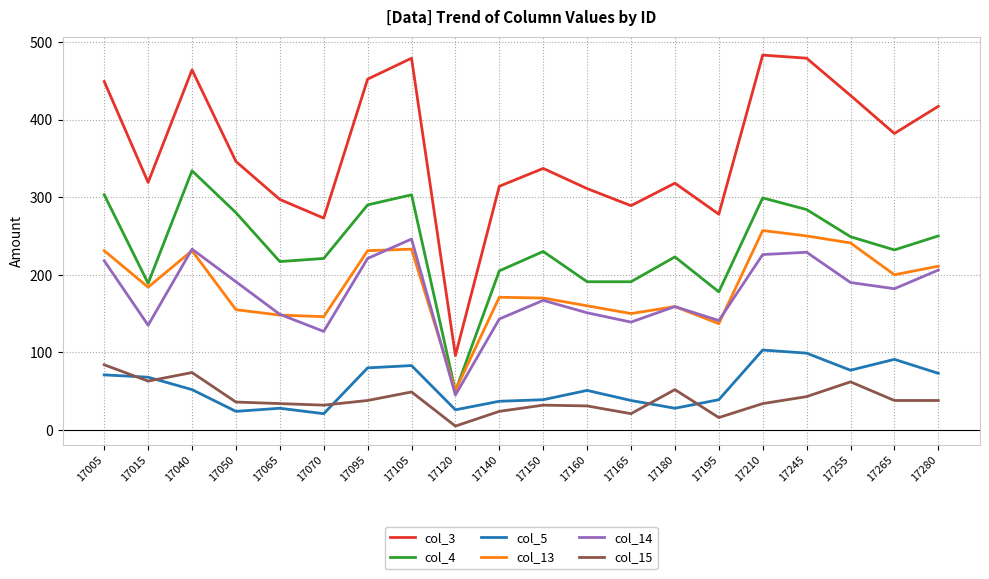

How many distinct data groups are displayed?

6